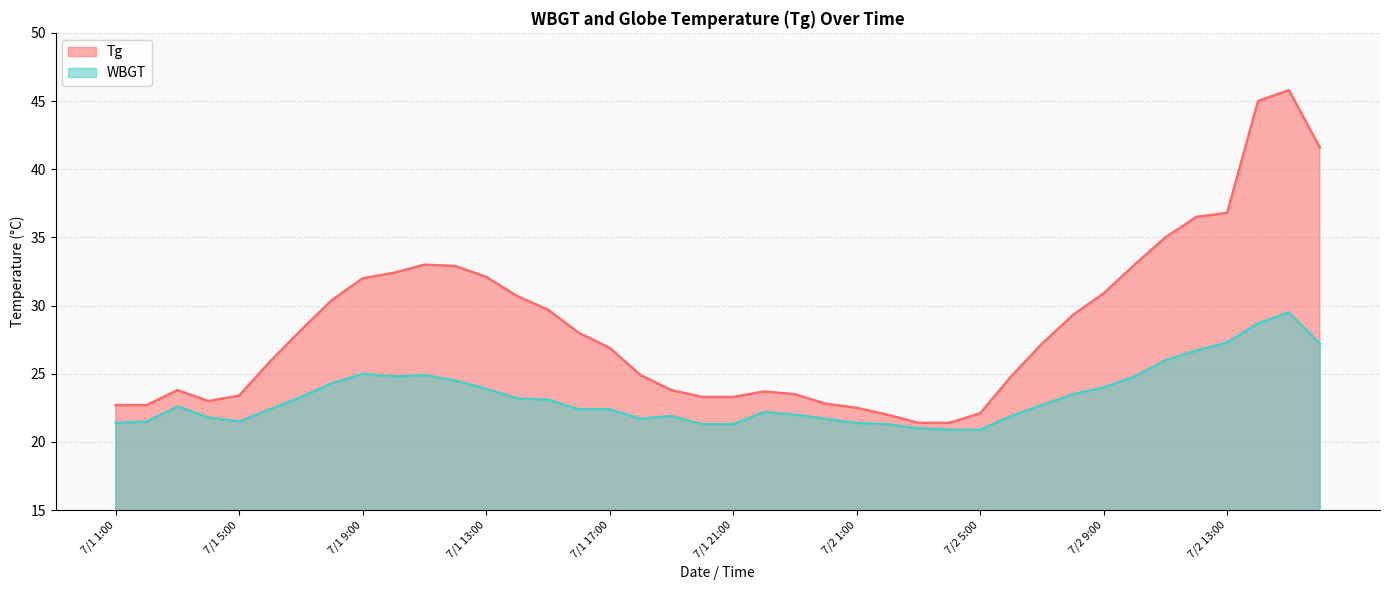

Which category has the highest value in the Tg series?

7/2 15:00